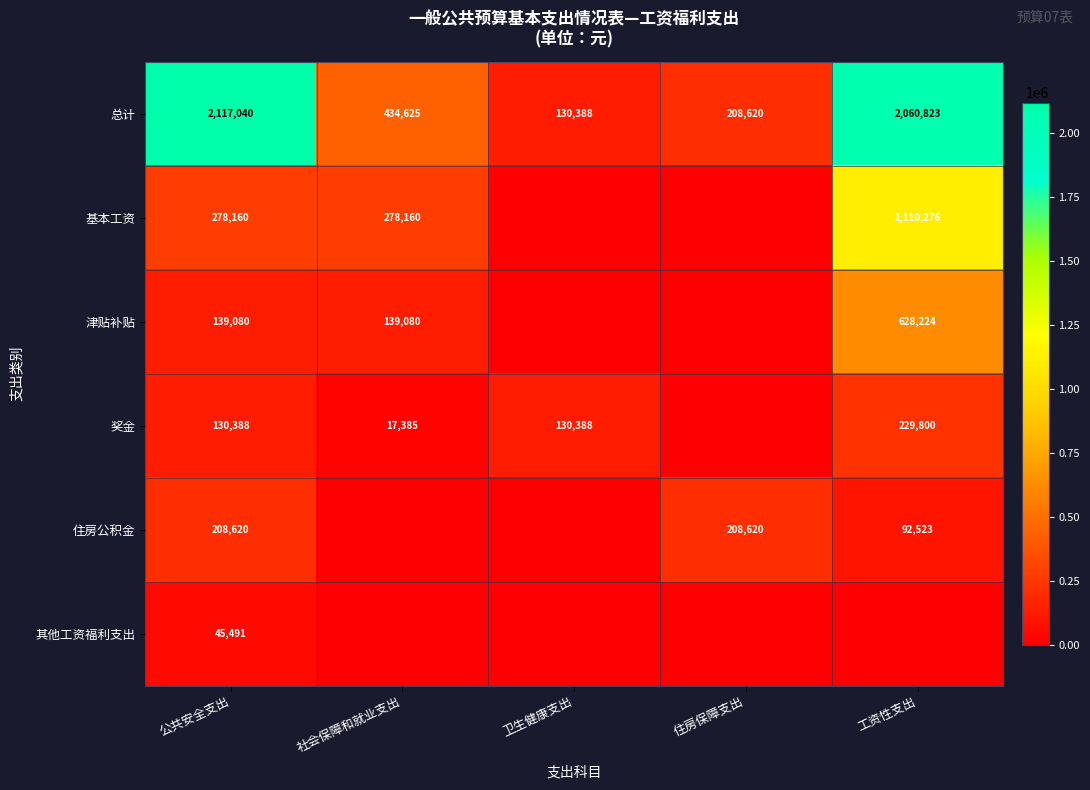

At 公共安全支出, list the series in order from largest to smallest.

总计, 基本工资, 住房公积金, 津贴补贴, 奖金, 其他工资福利支出